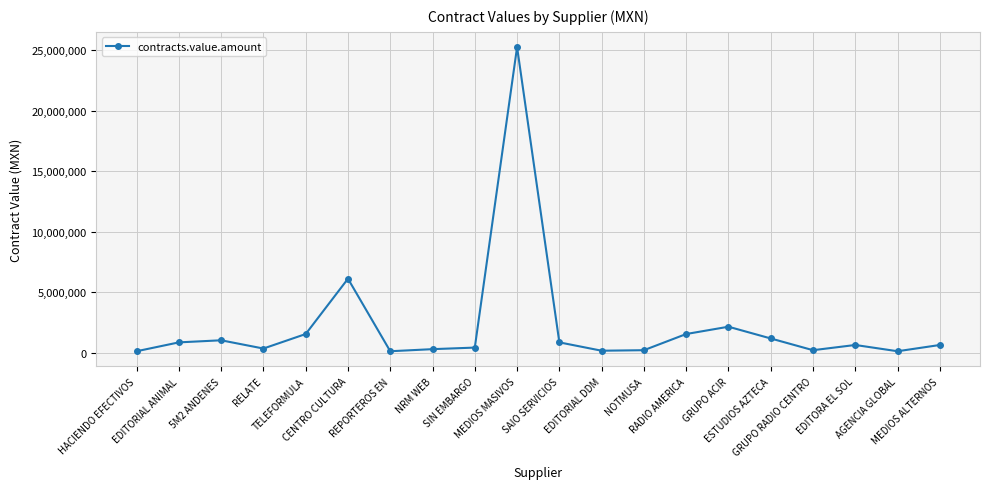

How many series are shown in this chart?

1